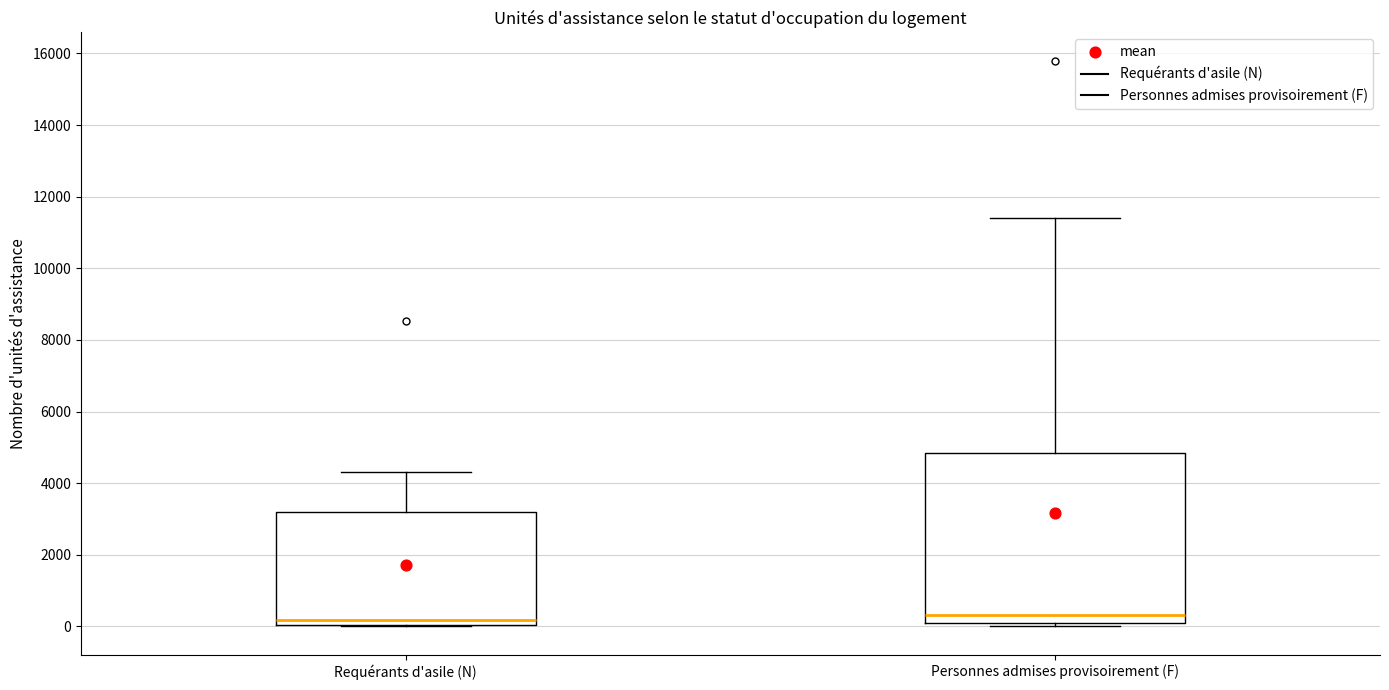

Where does the median line of the box for Requérants d'asile (N) sit on the y-axis? The values are not printed on the chart, so give them approximately, as read against the axis.

200